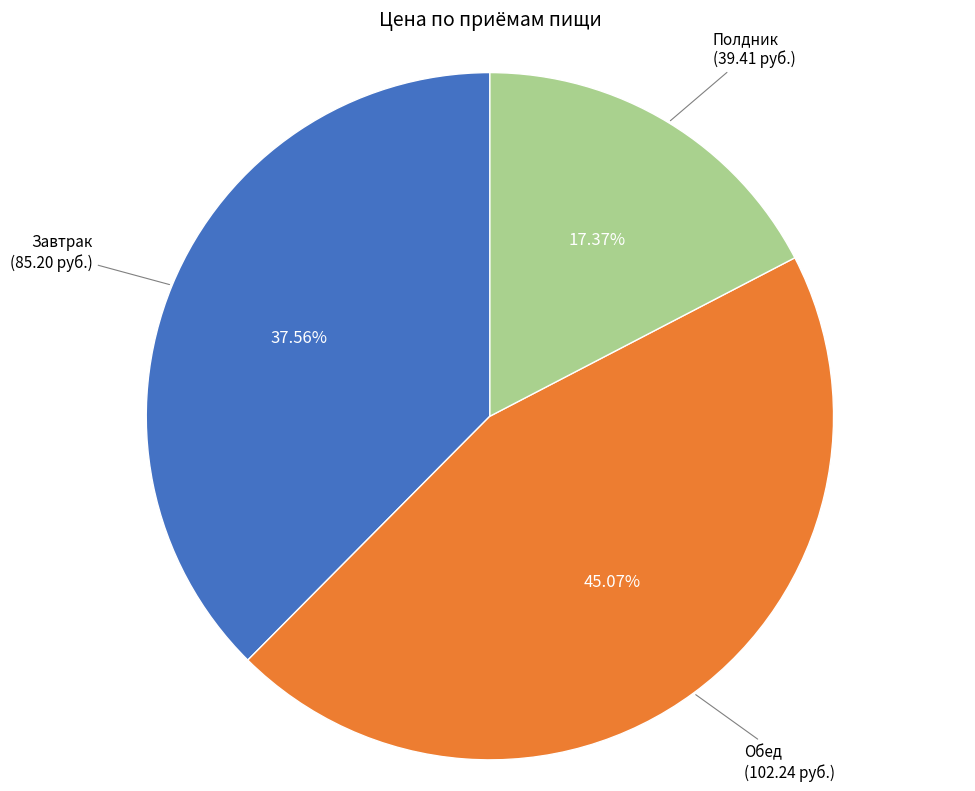

To the nearest percent, what is the difference between the Завтрак and Полдник slice percentages?

20%